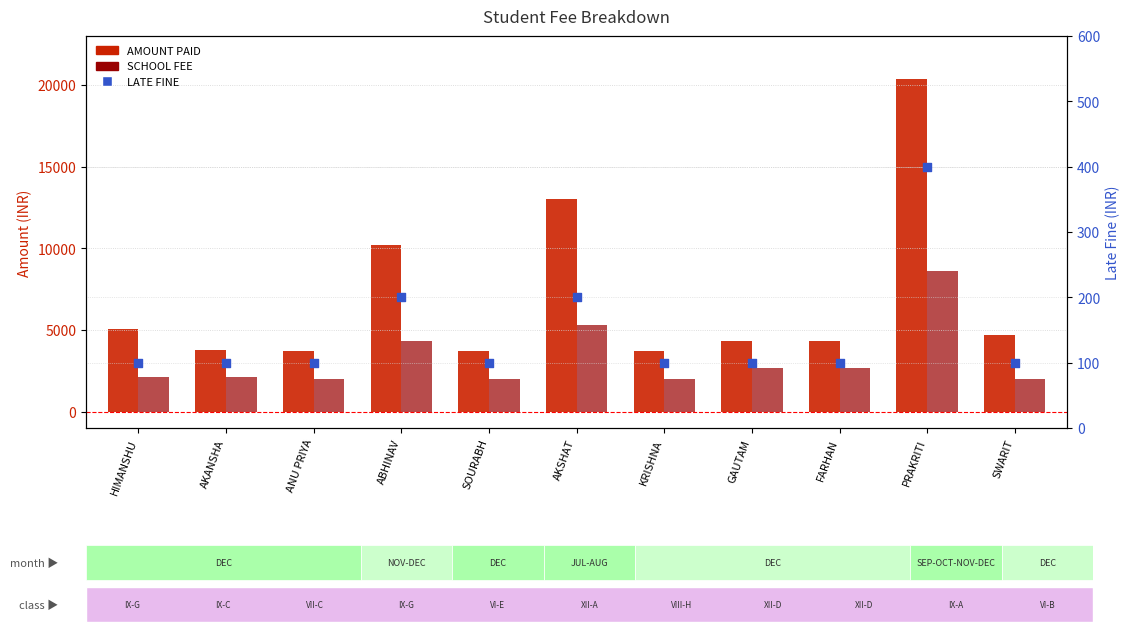

At how many categories does at least one series exceed 18702?

1